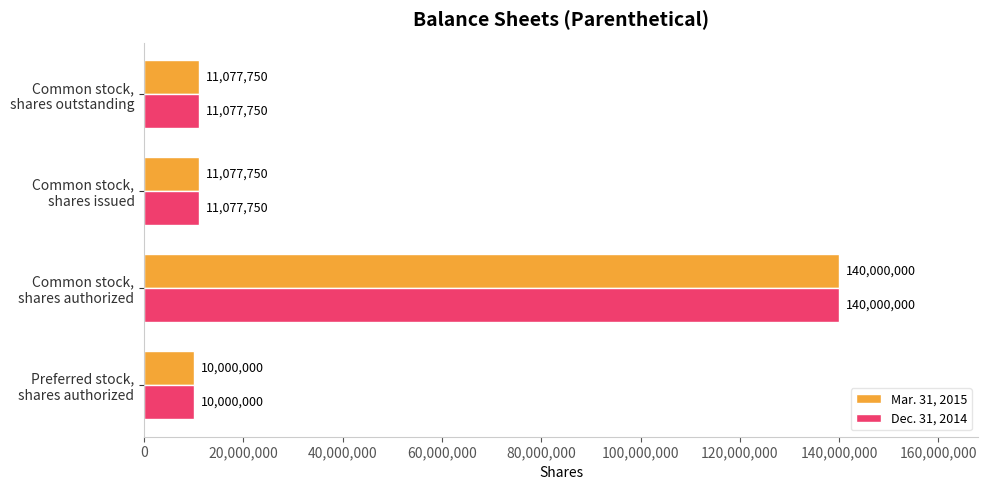

What is the difference between the second highest and minimum values in the Mar. 31, 2015 series?

1077750